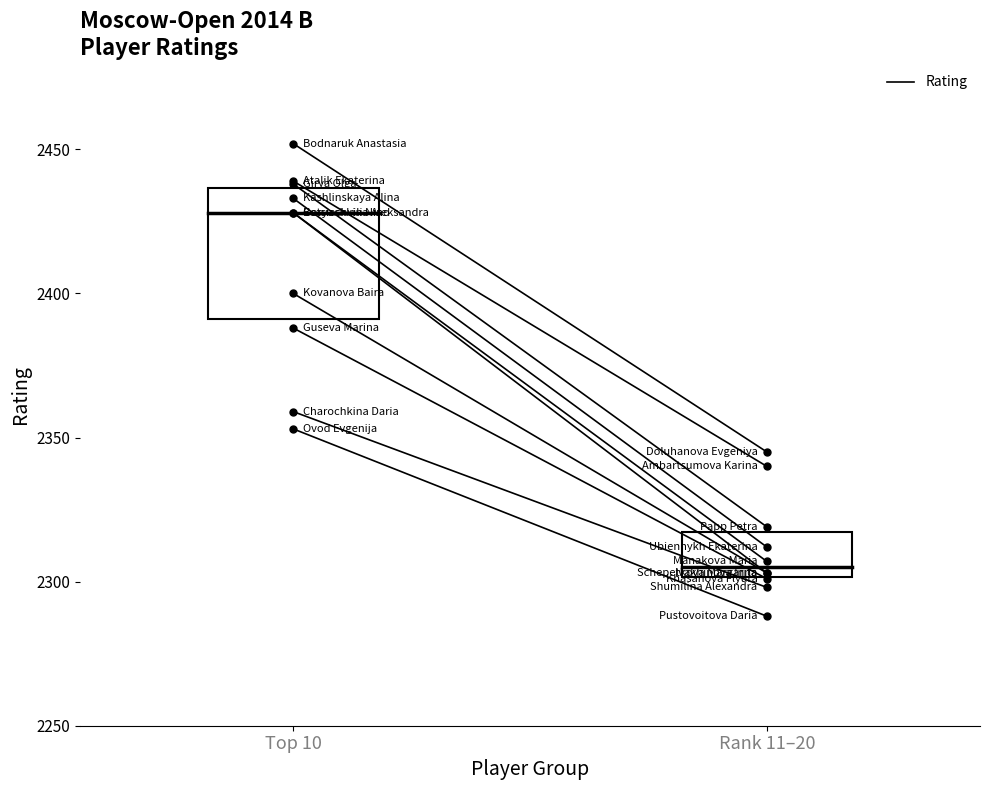

How many lines are shown in the chart?

1